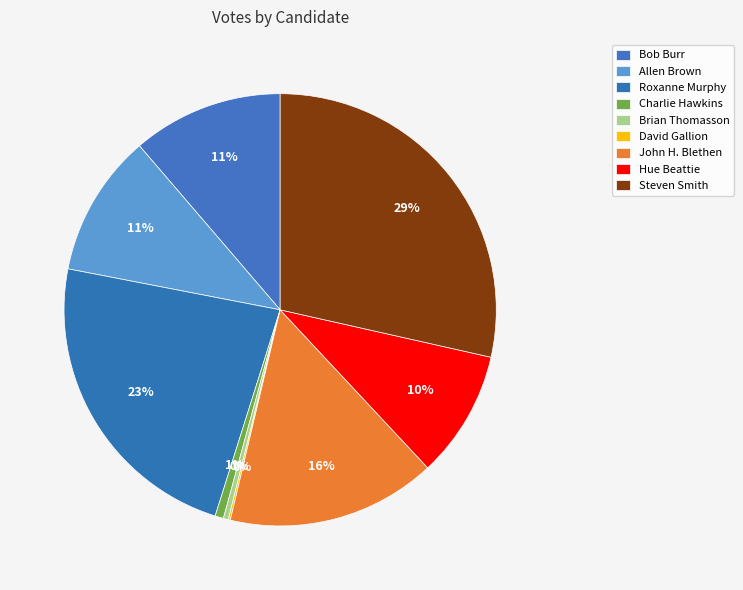

True or false: John H. Blethen accounts for 16% of the total.

True